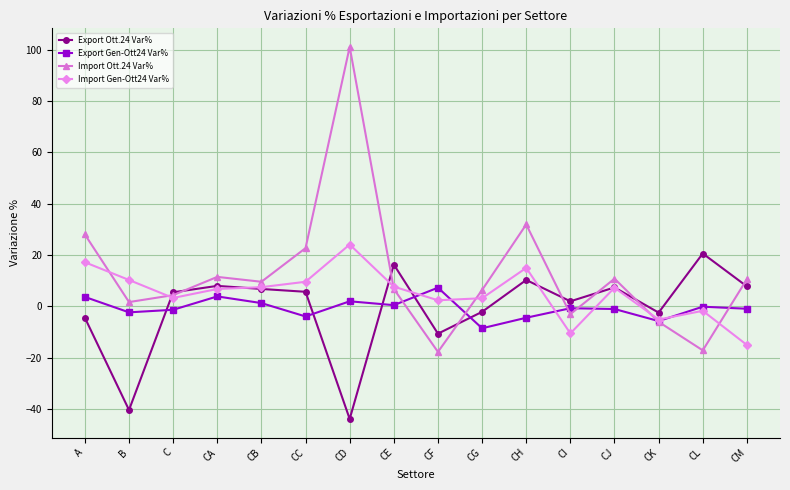

The value of Export Gen-Ott24 Var% at CK is -5.7. True or false?

True